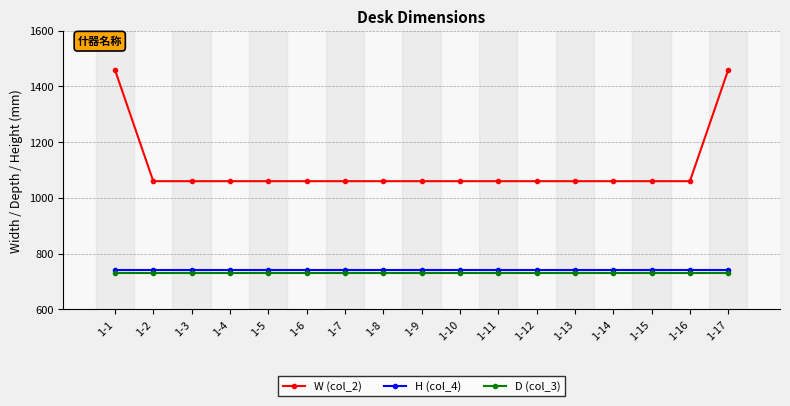

Is this an area chart (filled region under the line)?

No